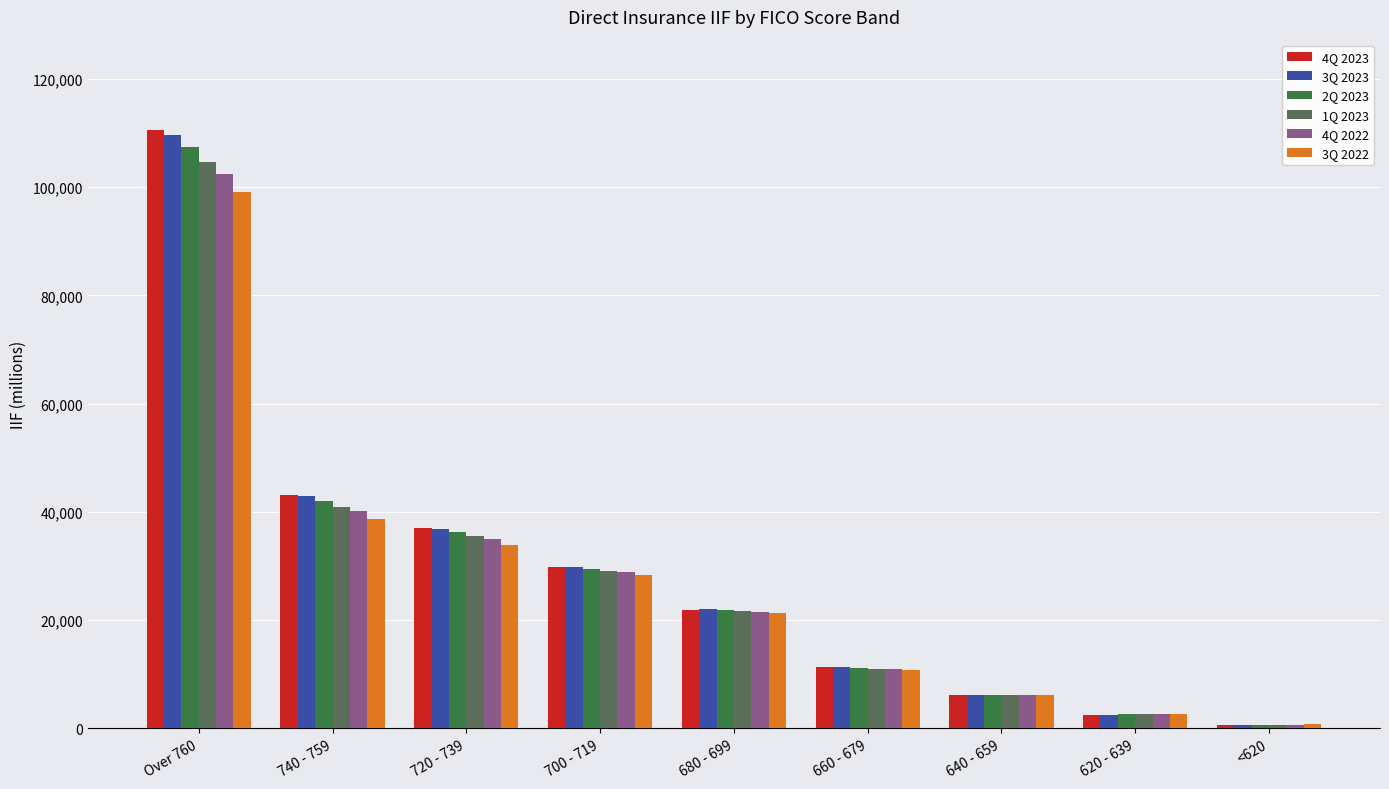

Count the number of categories in the chart.

9